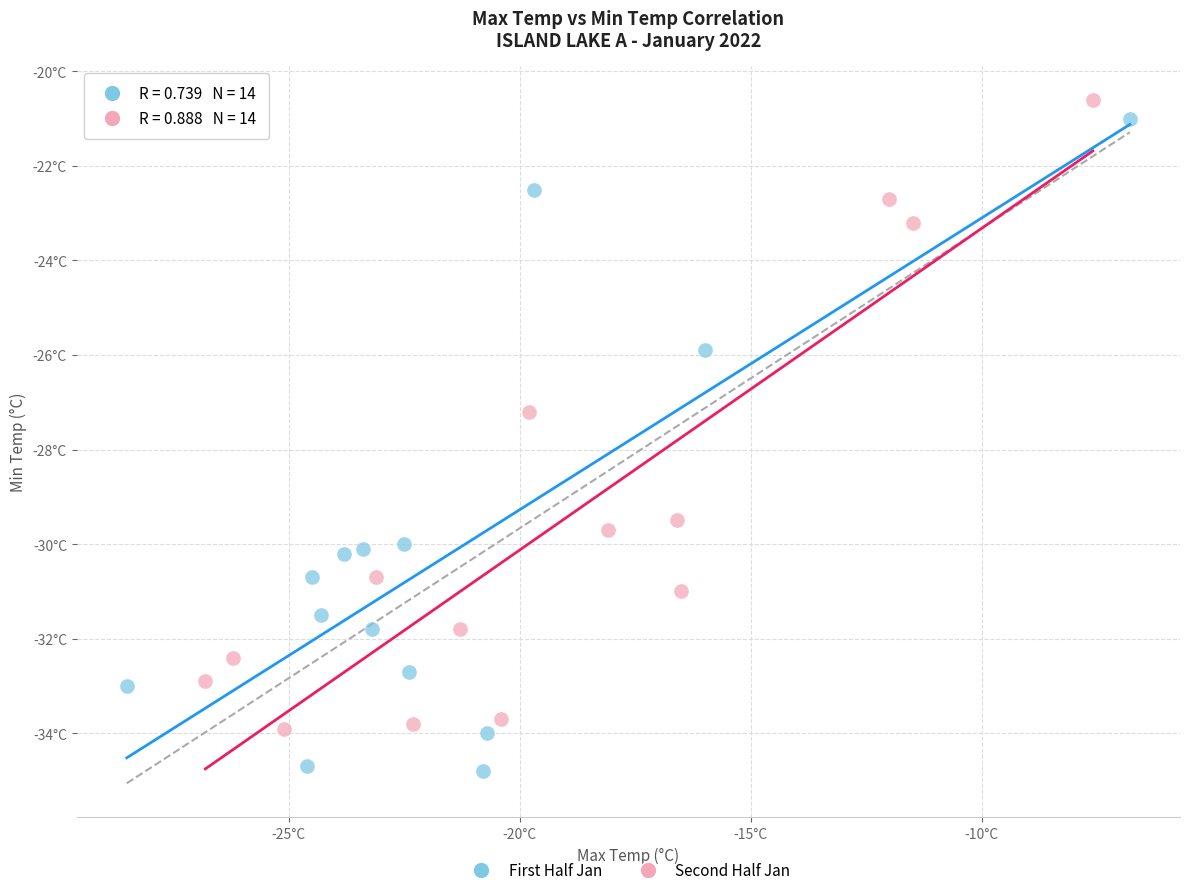

Which series contains the lowest Y value?

First Half Jan